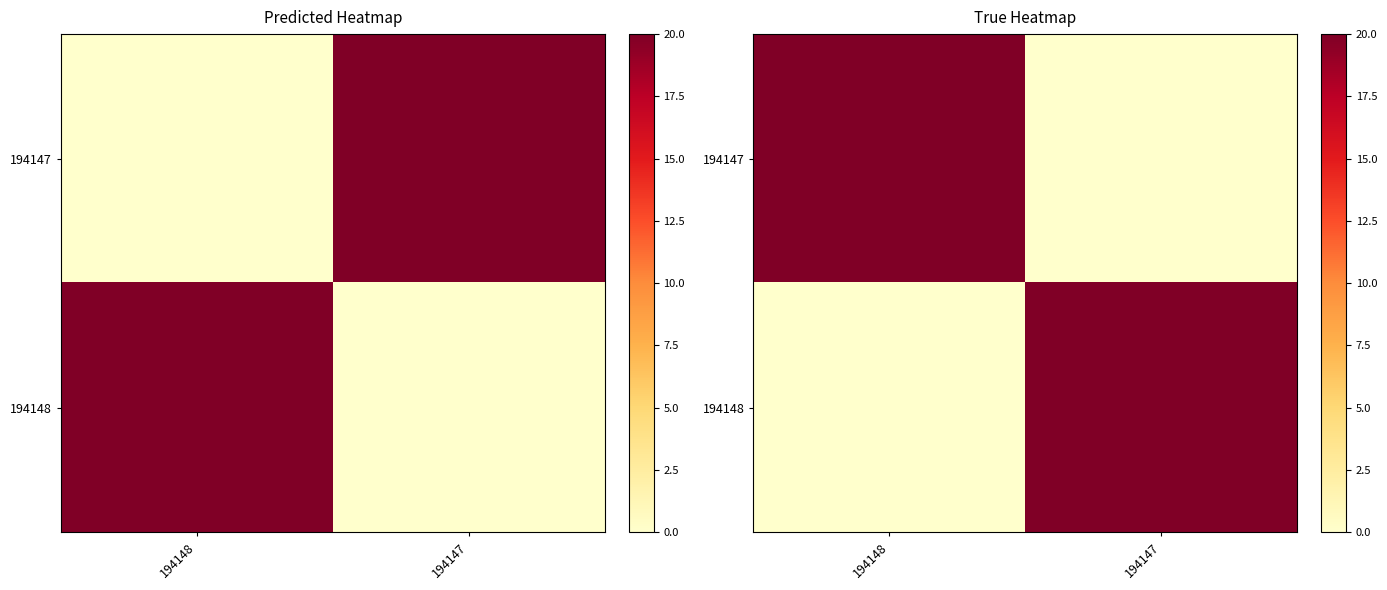

How many positive values does the 194147 series have?

1